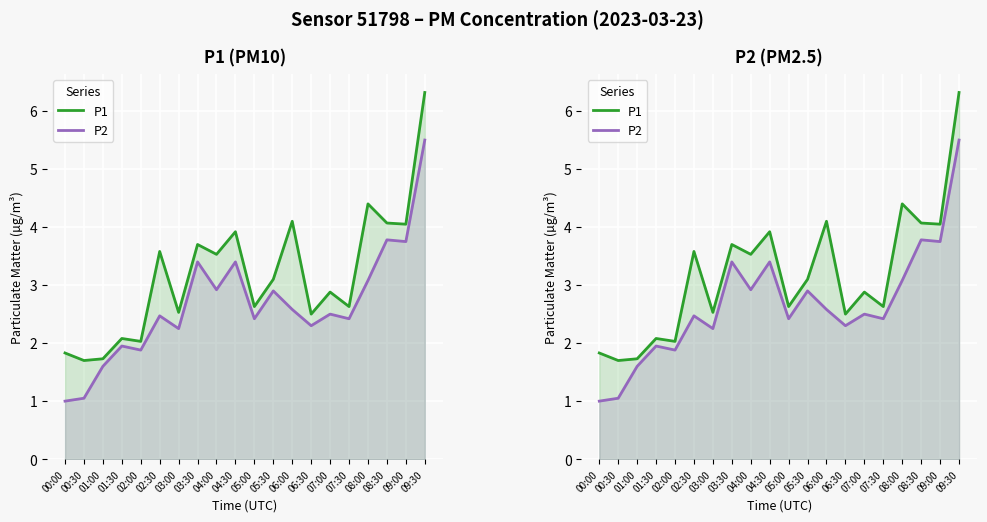

Where is P1 nearest to the value 4?

09:00